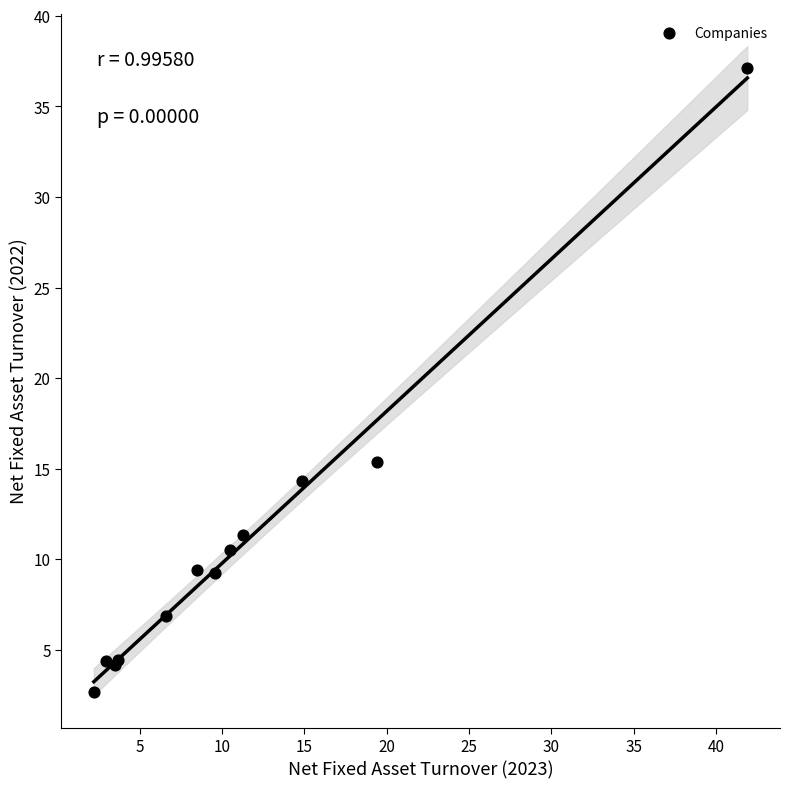

What Y value in the scatter plot is closest to 19?

15.4